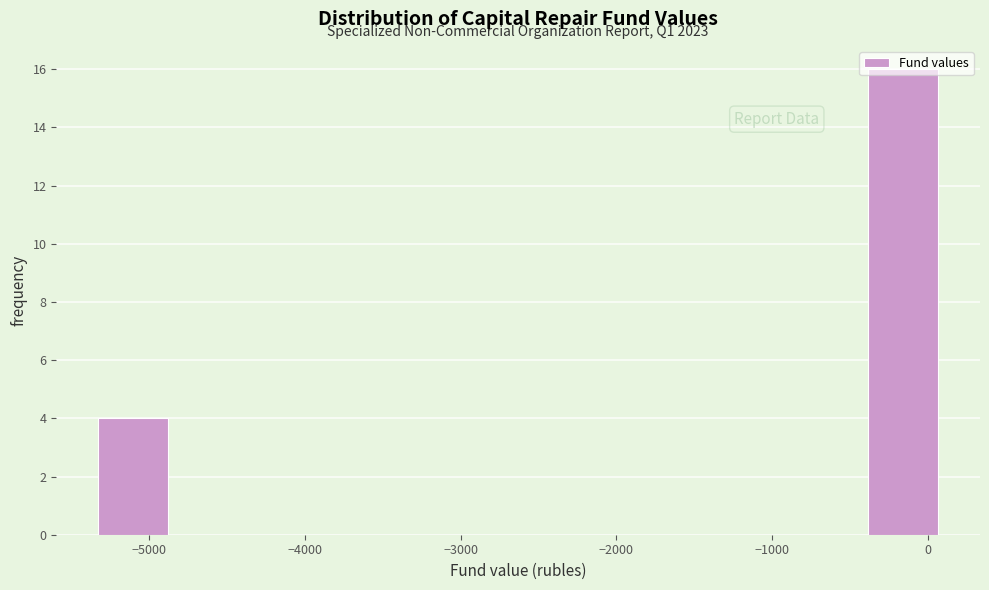

Over which range of the x-axis is the bar tallest?

-400 to 100